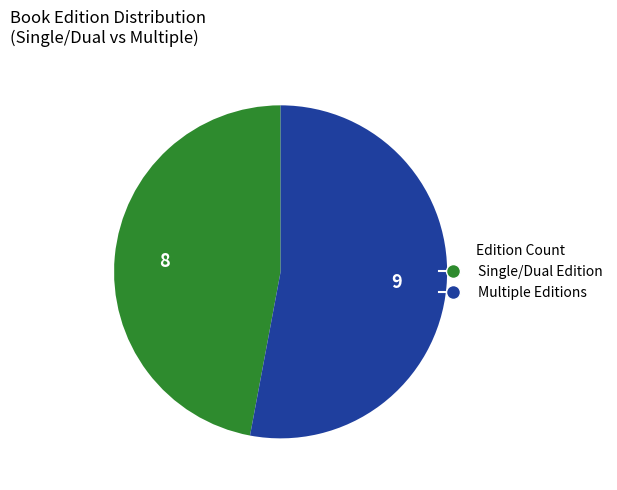

Is there any slice that represents more than half of the pie?

Yes